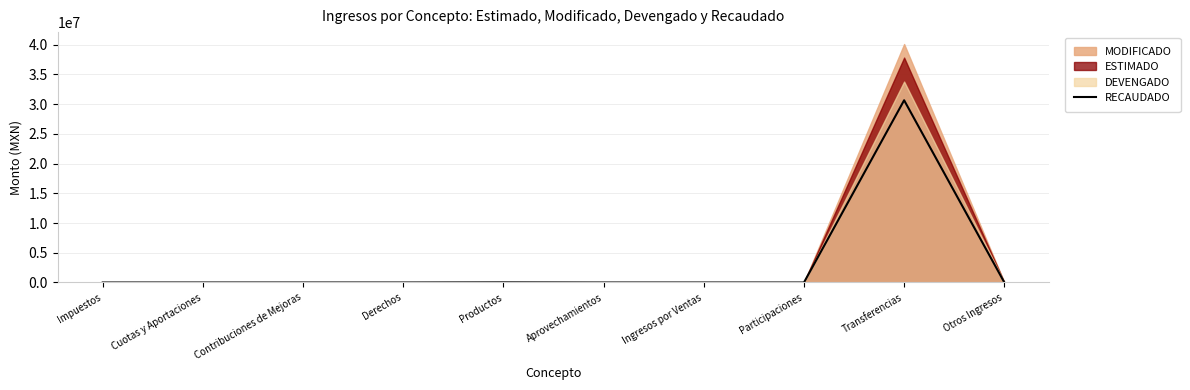

Rank the categories by value from lowest to highest.

Impuestos, Cuotas y Aportaciones, Contribuciones de Mejoras, Derechos, Aprovechamientos, Ingresos por Ventas, Participaciones, Productos, Otros Ingresos, Transferencias